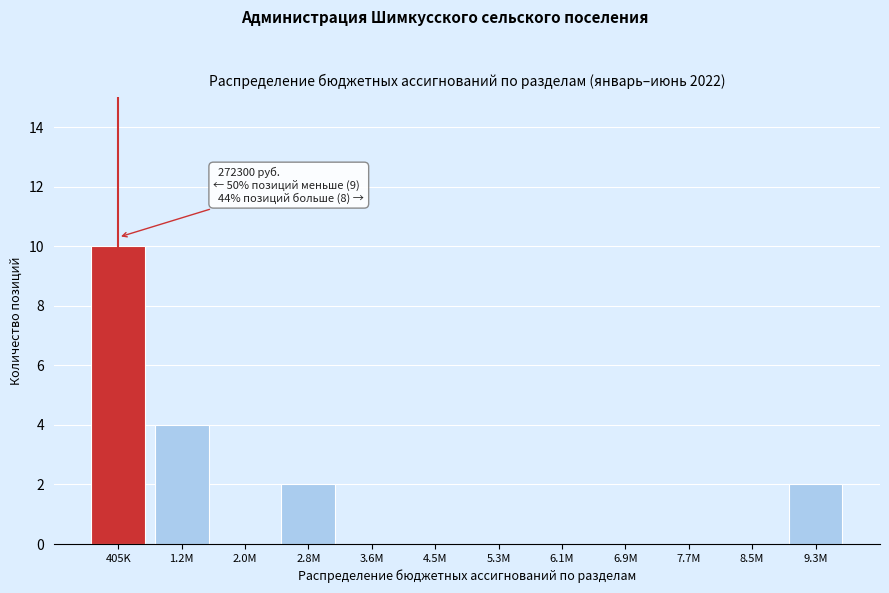

Reading left to right, extract all data points from this chart.

405K=10	1.2M=4	2.0M=0	2.8M=2	3.6M=0	4.5M=0	5.3M=0	6.1M=0	6.9M=0	7.7M=0	8.5M=0	9.3M=2